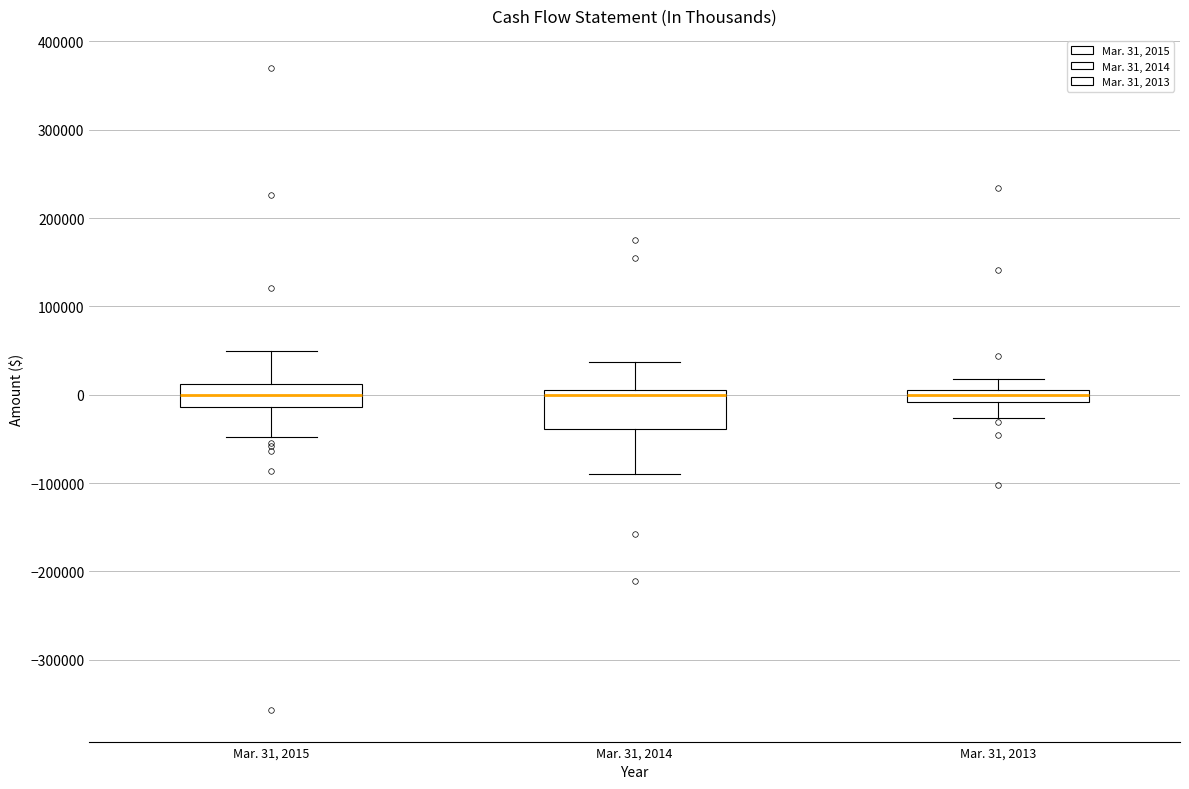

Which box is the tallest, from its lower edge to its upper edge?

Mar. 31, 2014